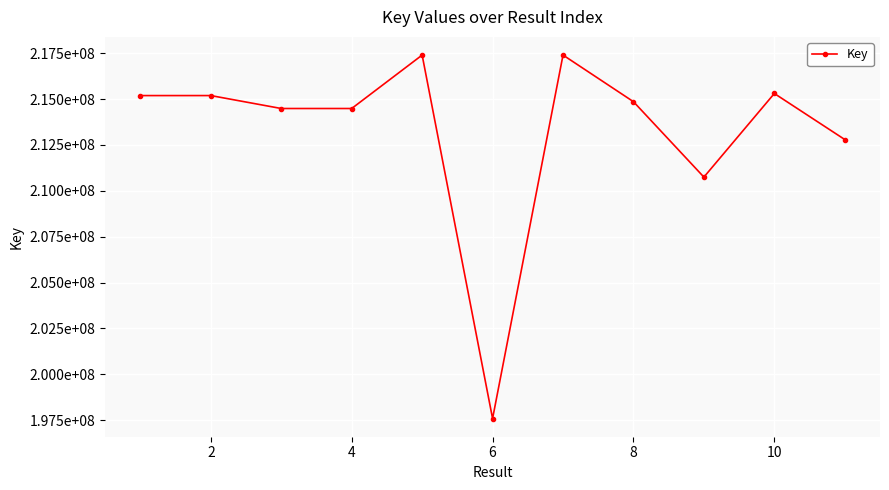

How many points are lower than both their immediate neighbors (excluding endpoints)?

3